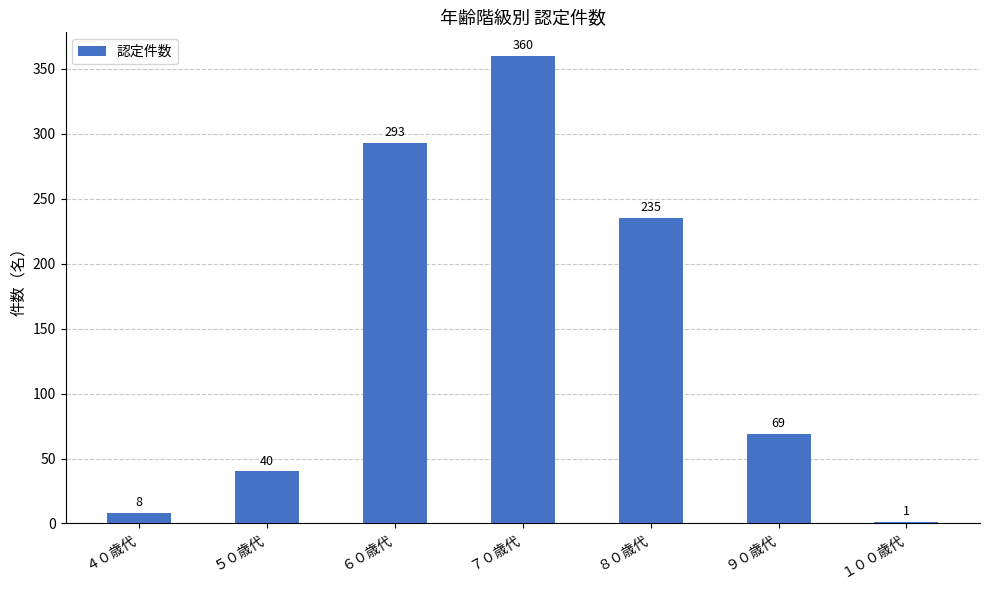

The chart shows a value of 483 at ６０歳代. True or false?

False